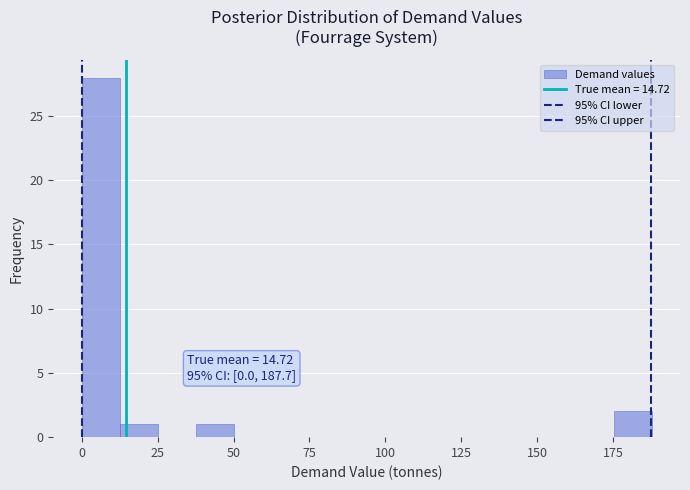

Around what value on the x-axis is the tallest bar? Give the approximate position of its centre, as read against the axis.

5